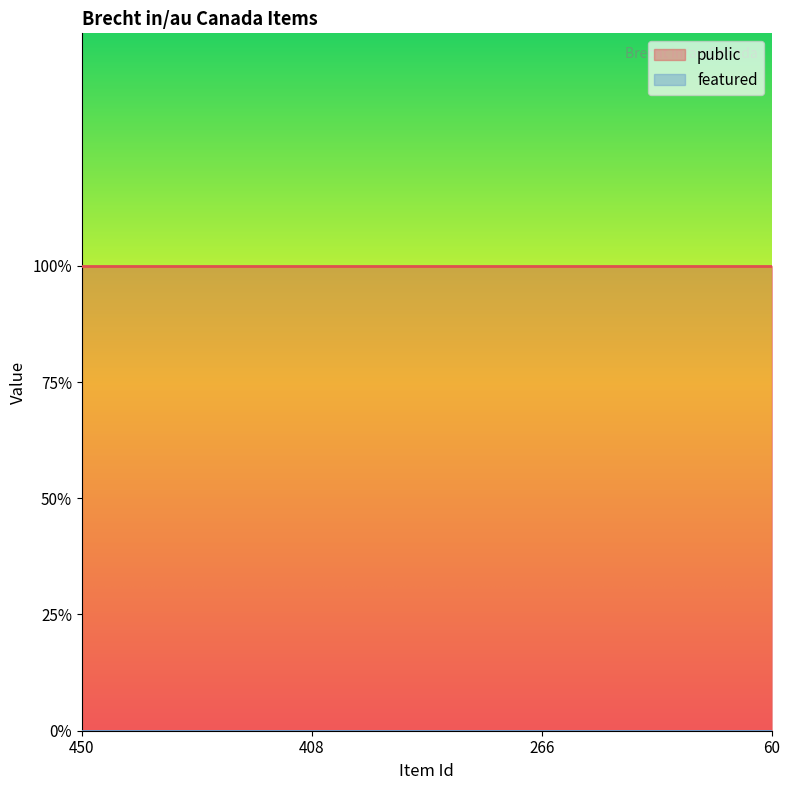

Which series has the widest spread of values?

public